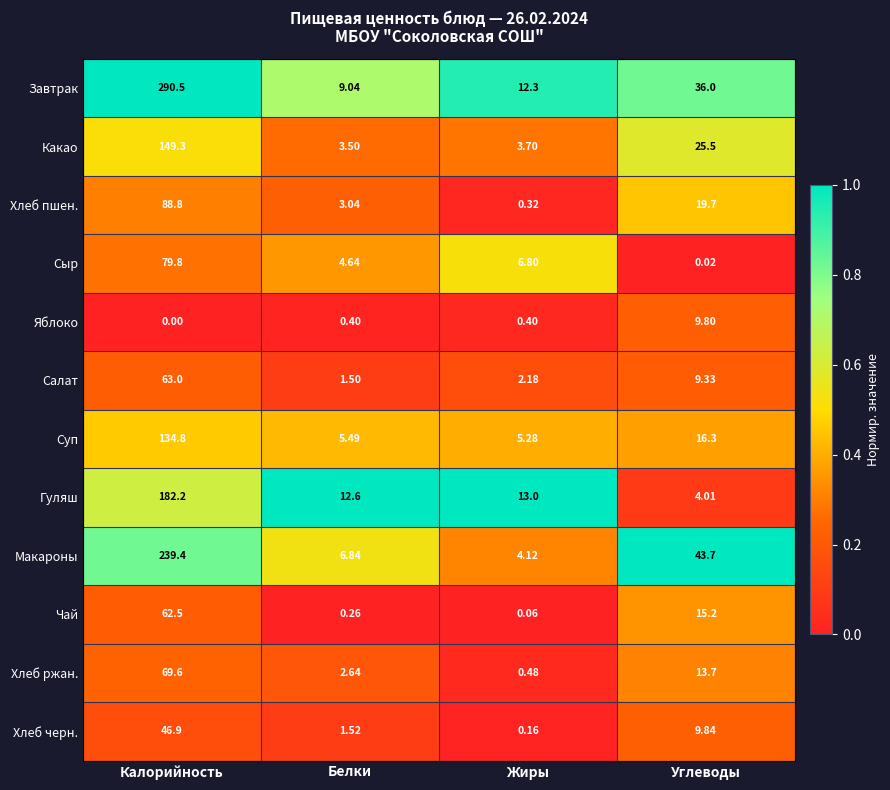

Where is Суп nearest to the value 70?

Углеводы